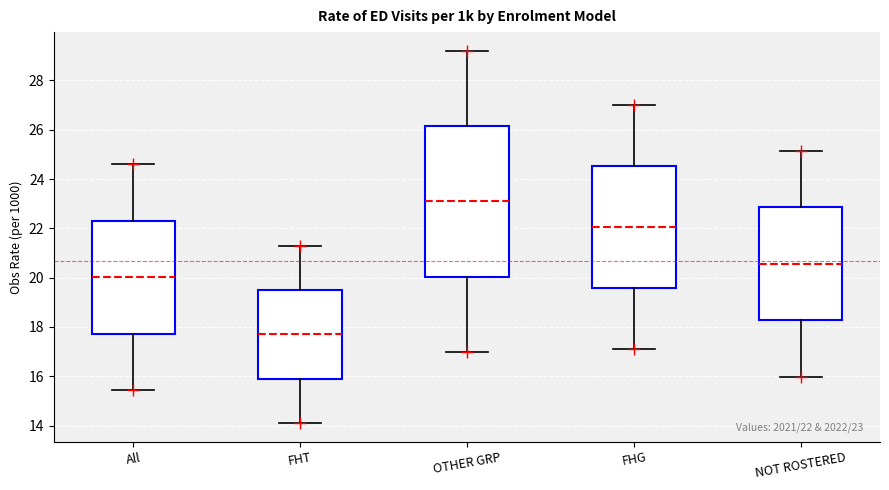

Which box is the tallest, from its lower edge to its upper edge?

OTHER GRP